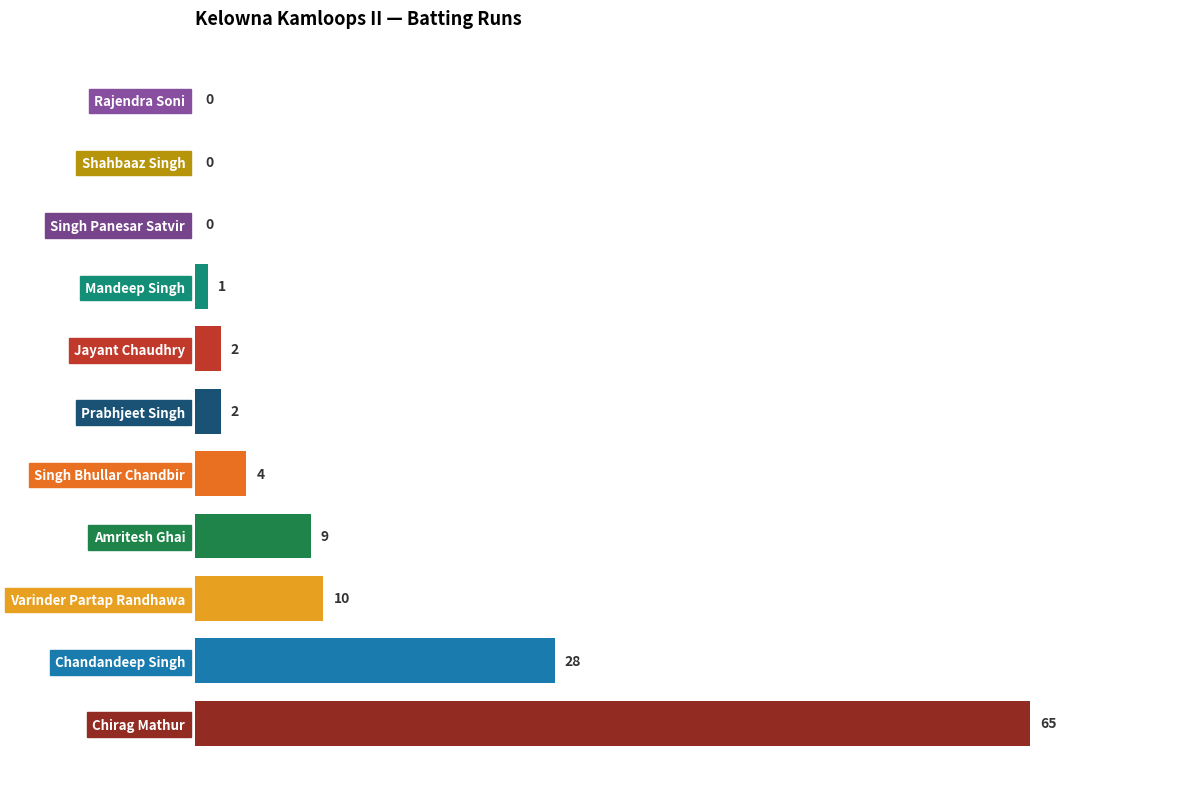

Between Mandeep Singh and Singh Bhullar Chandbir, which is larger?

Singh Bhullar Chandbir